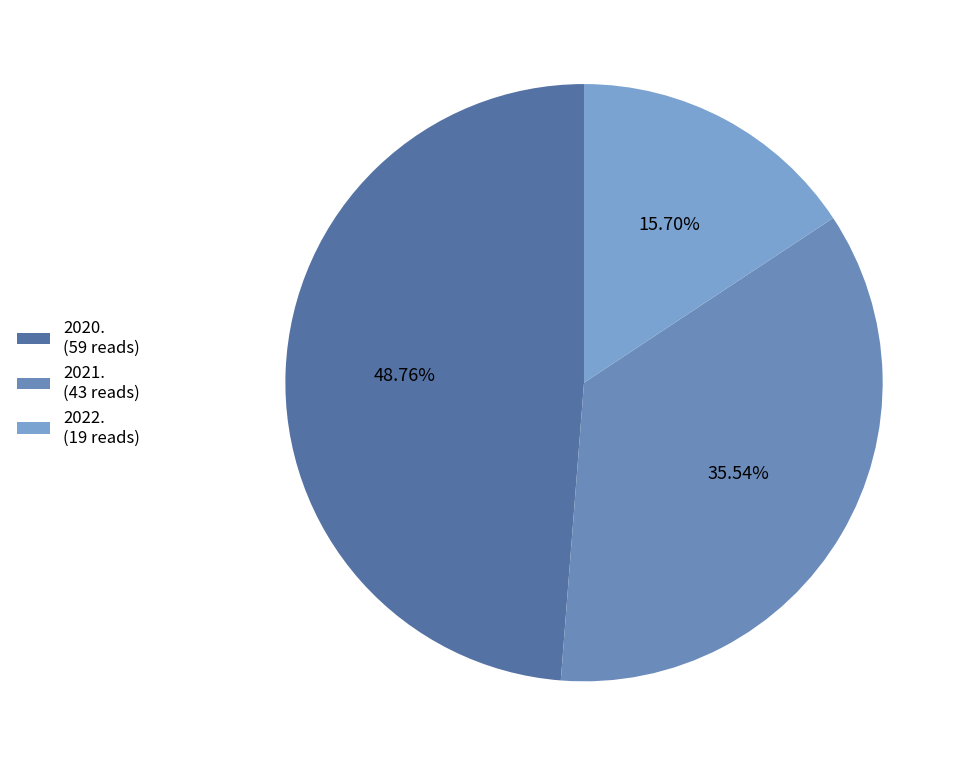

What percentage is the 2021. slice, to the nearest percent?

36%